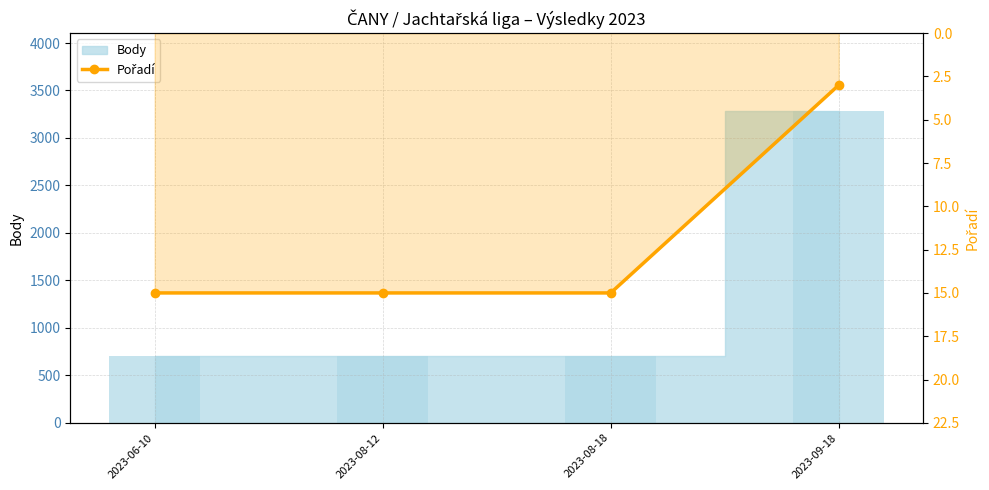

Which label corresponds to the smallest value in the chart?

2023-09-18